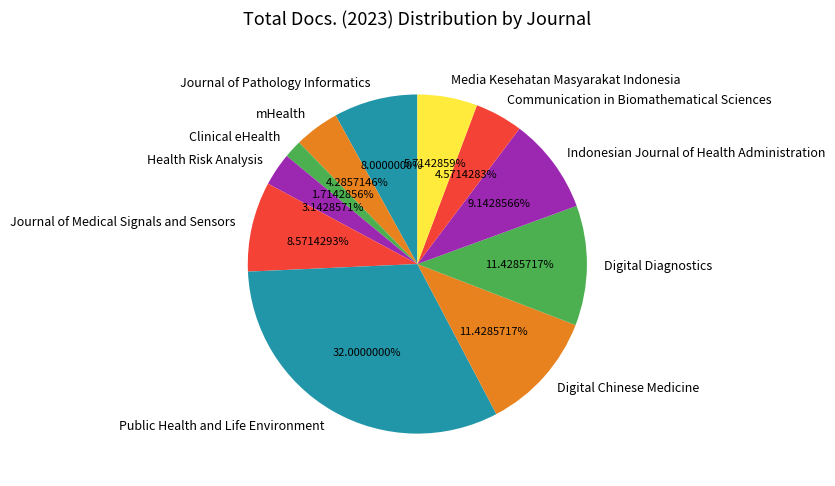

How many slices are in this pie chart?

11